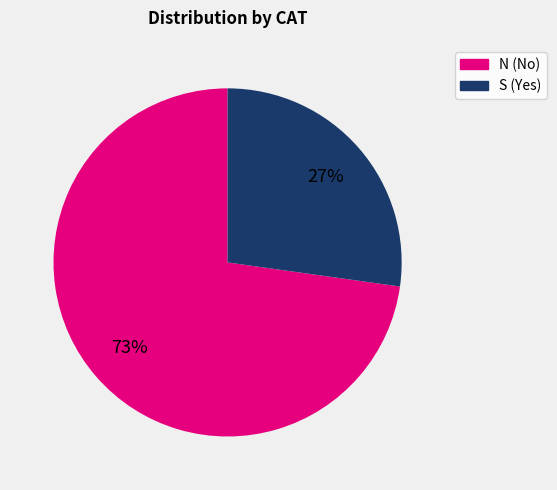

To the nearest percent, what percentage of the pie is S?

27%